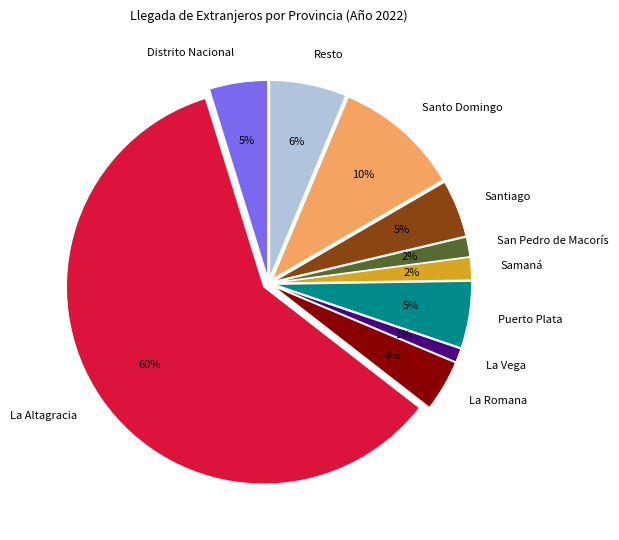

How many slices are in this pie chart?

10